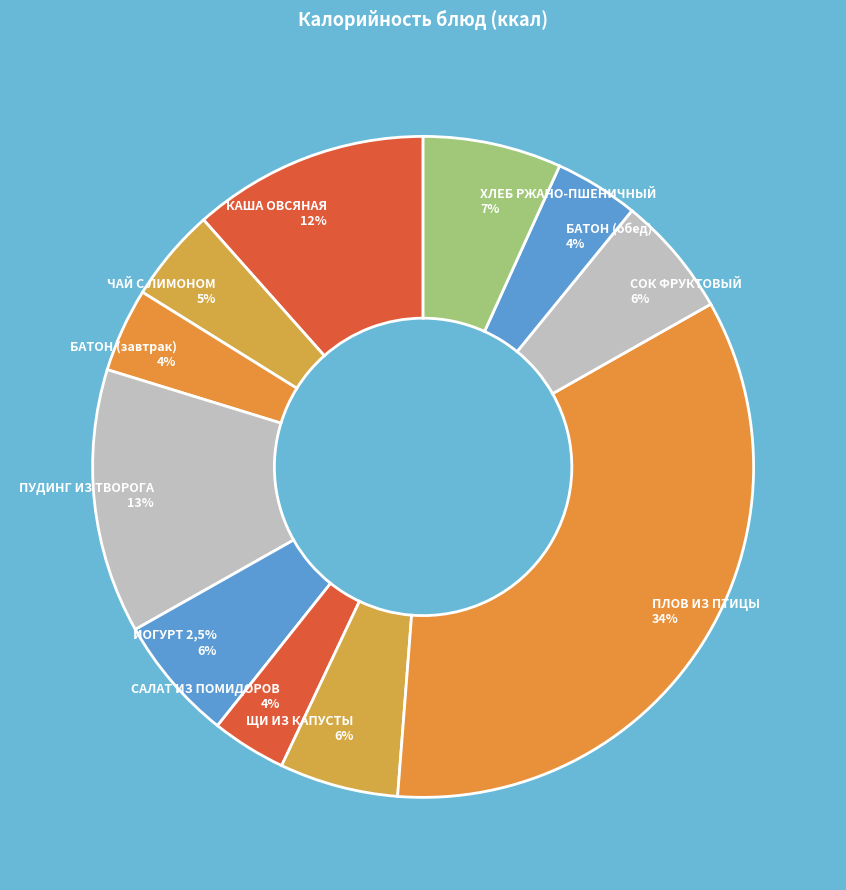

Is it true that БАТОН (обед) is 4% of the pie?

True